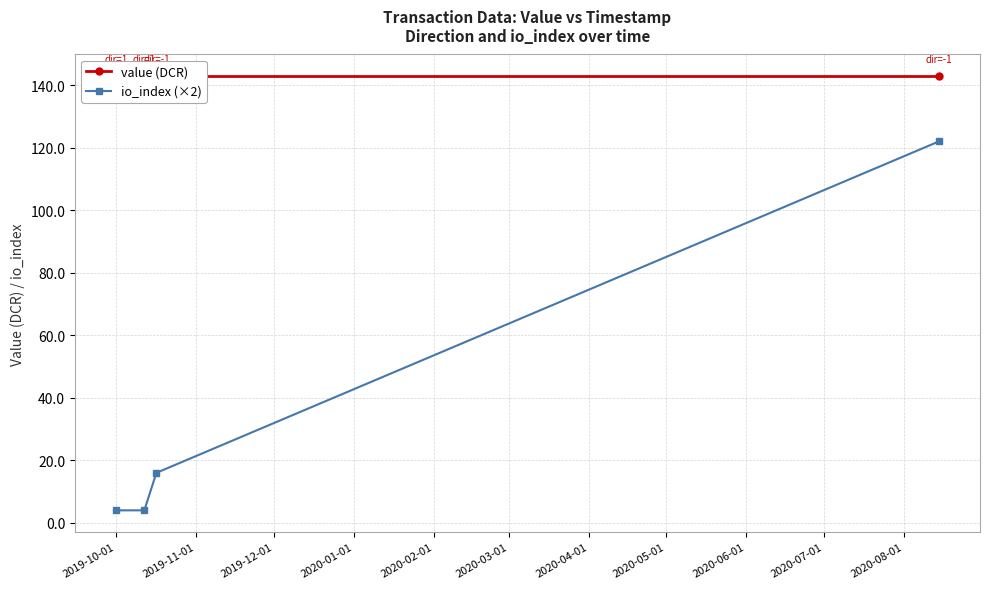

True or false: io_index (×2) has more than 2 points higher than both neighbors.

False